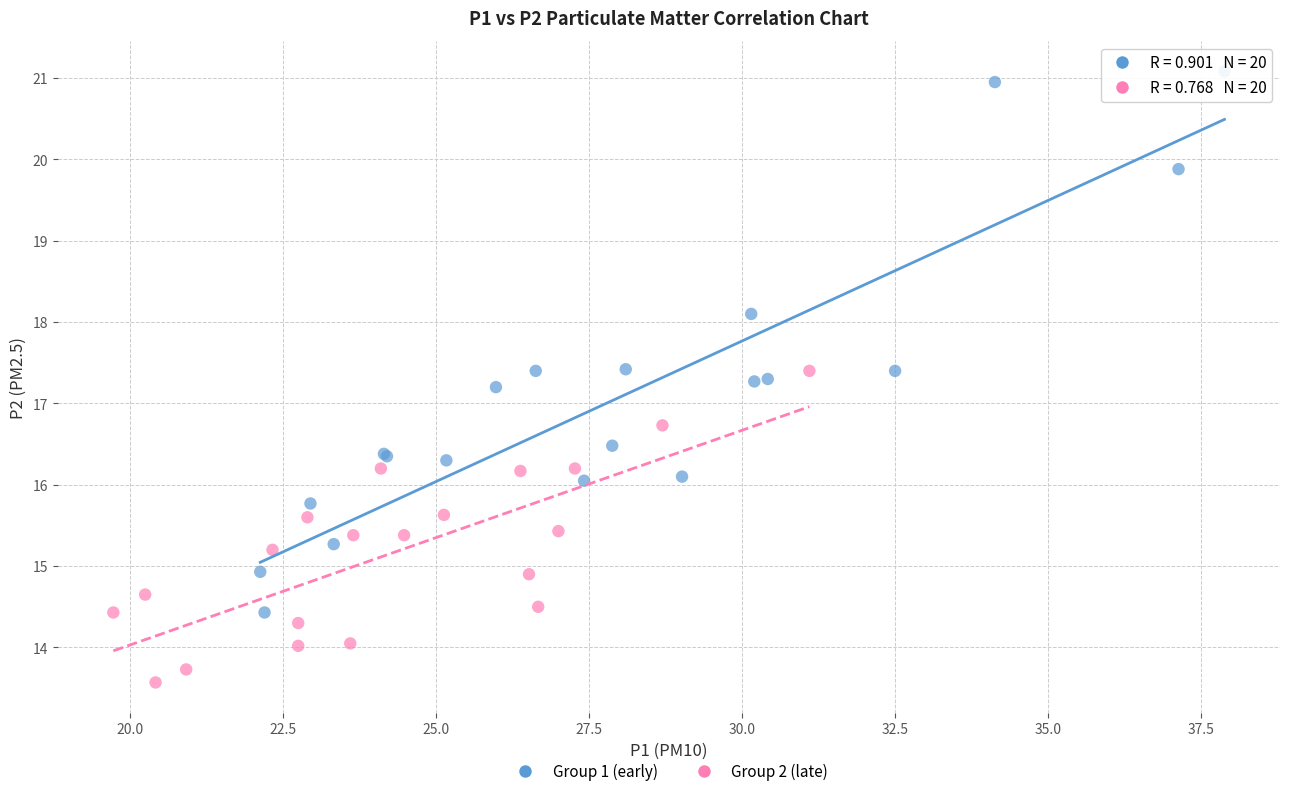

Which series reaches the minimum Y coordinate?

Group 2 (late)